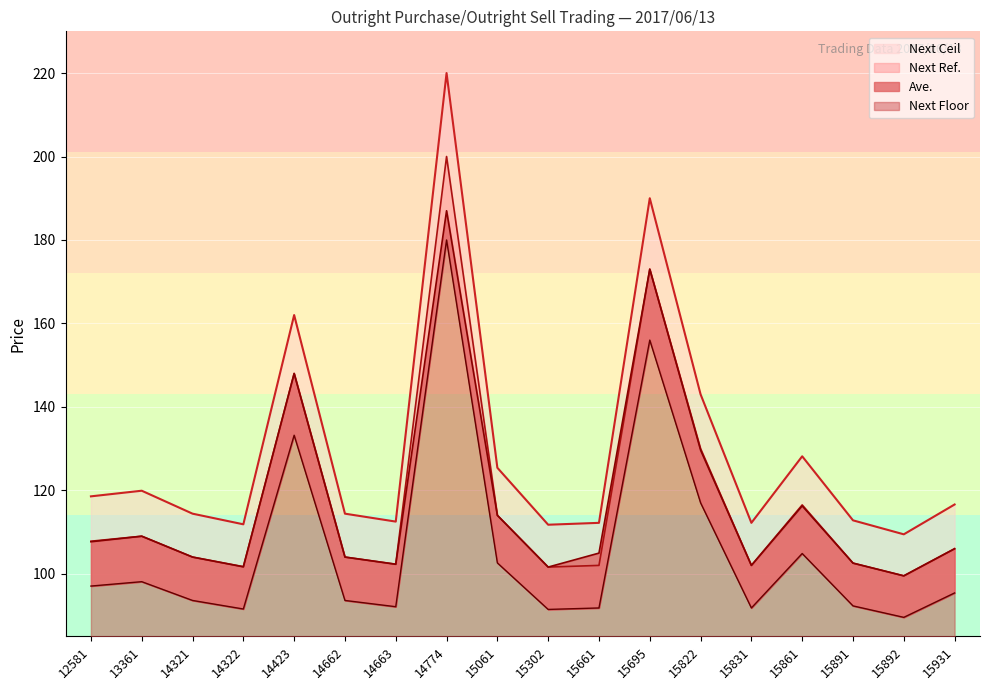

At which label does Ave. reach its peak?

14774